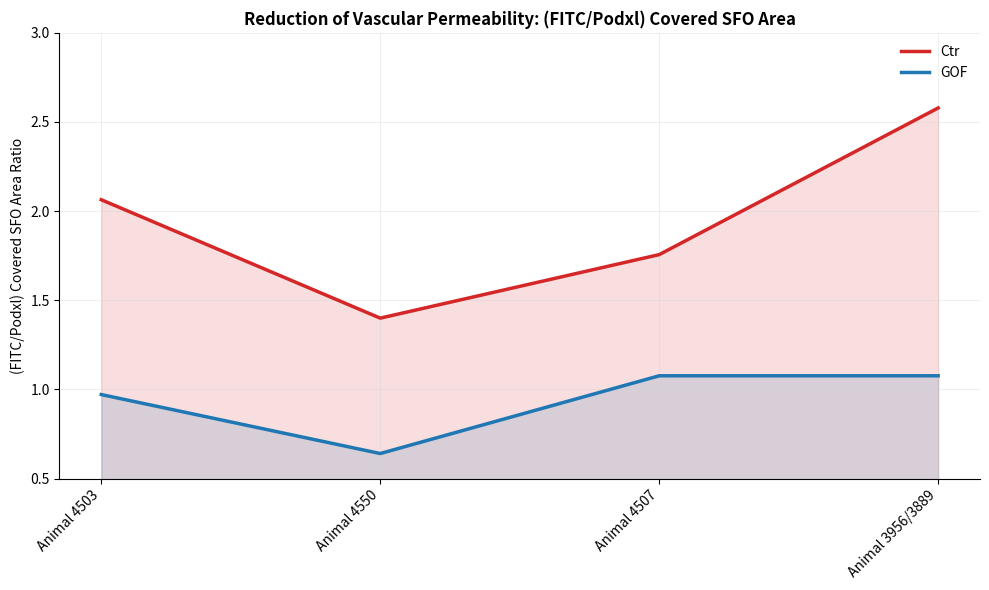

Where does the Ctr series first go above 2?

Animal 4503